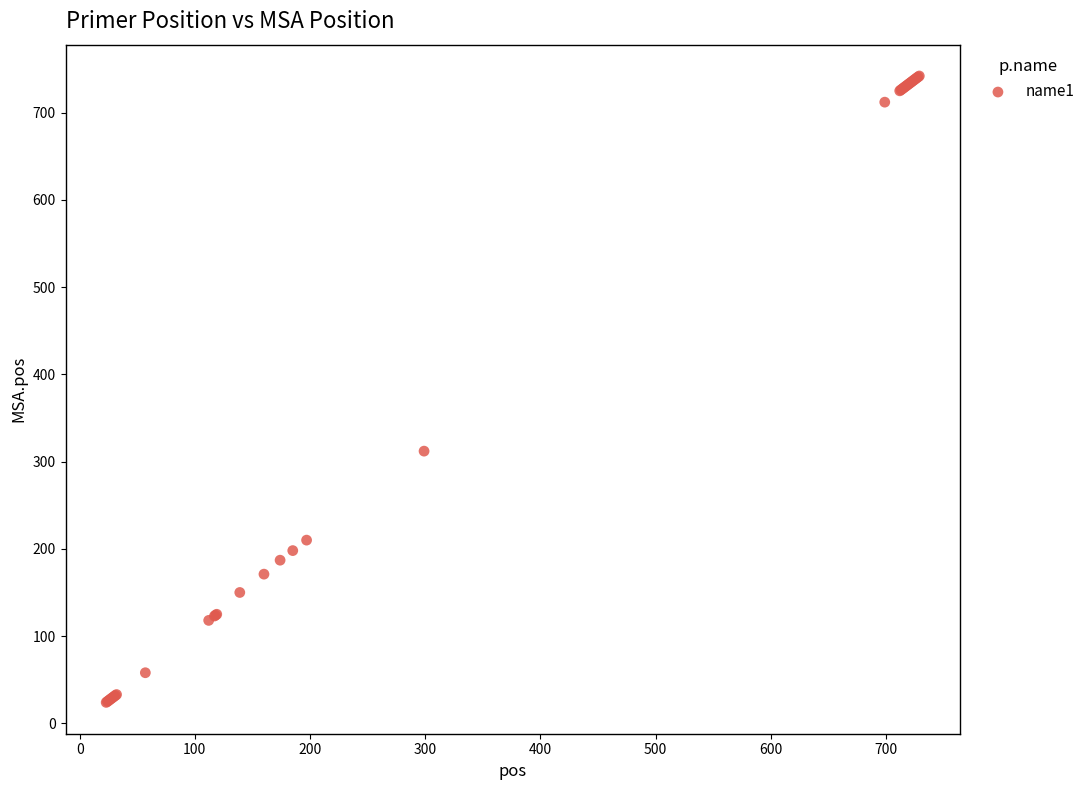

What Y value in the scatter plot is closest to 383?

312